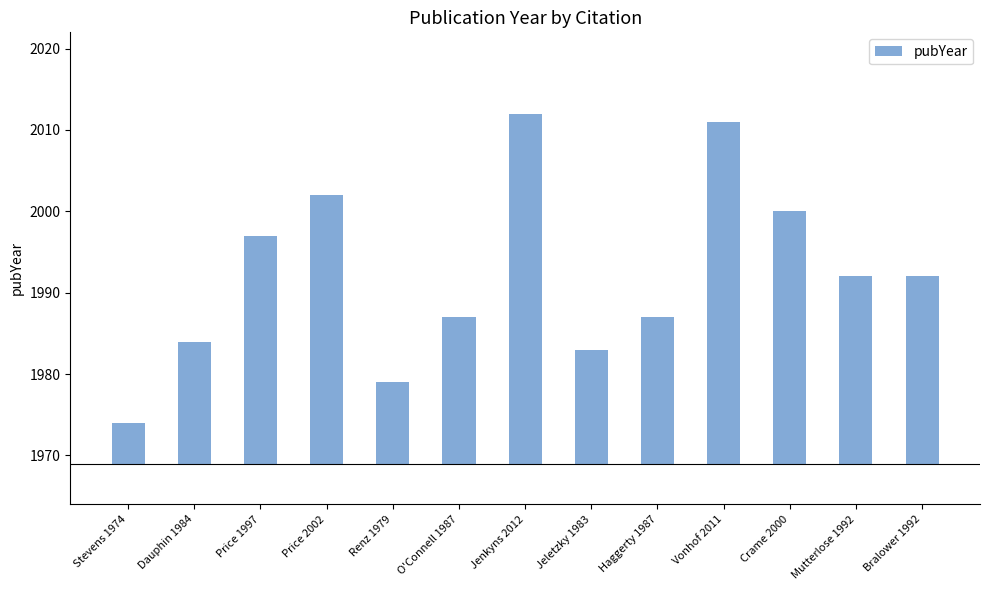

What position from the left is Dauphin 1984?

2